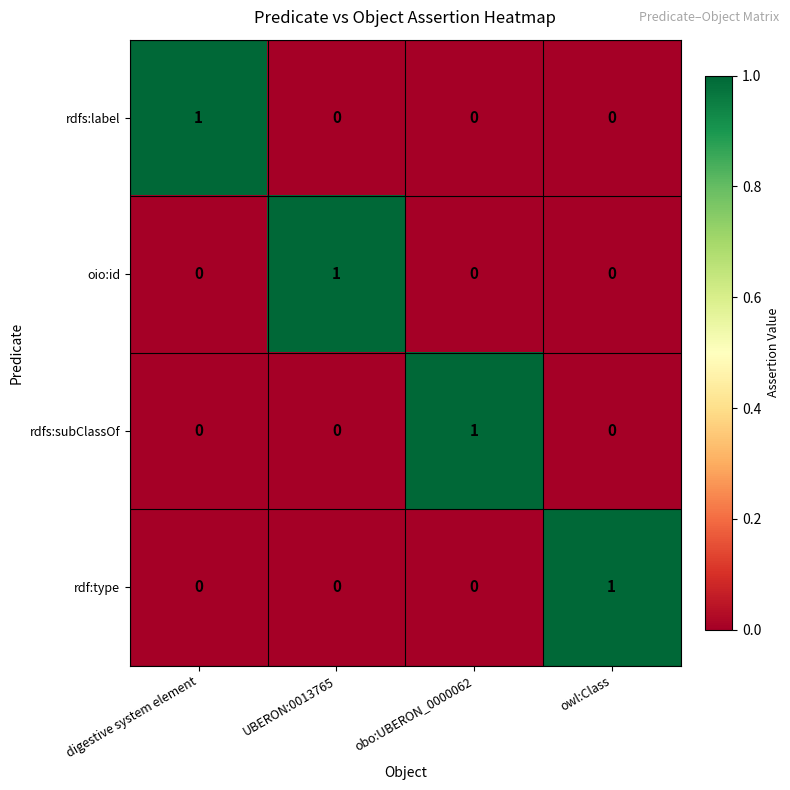

At how many categories does at least one series exceed 0?

4